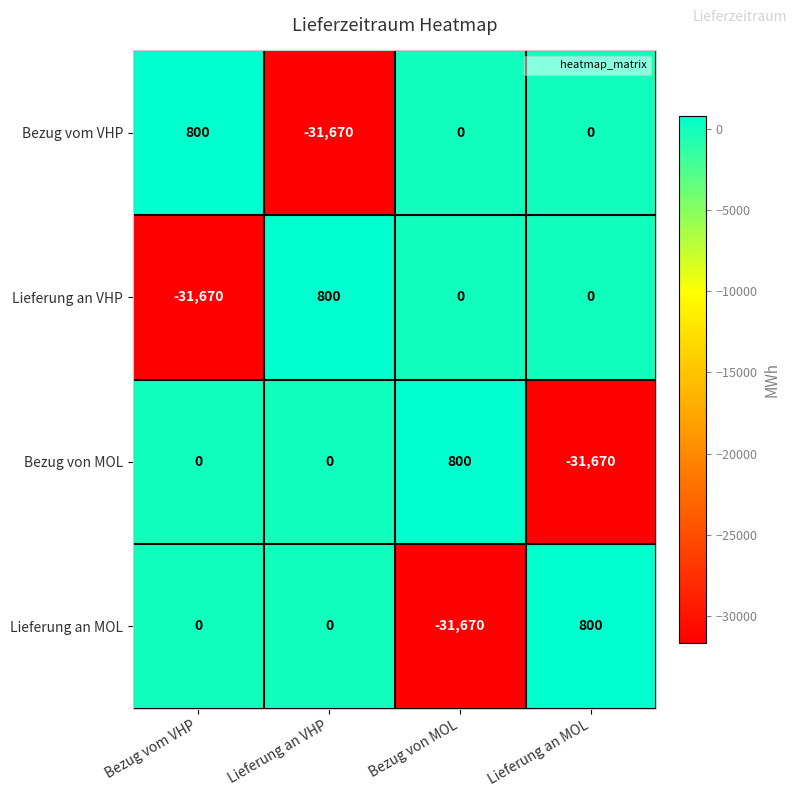

What is the difference between the second highest and minimum values in the Lieferung an VHP series?

31670